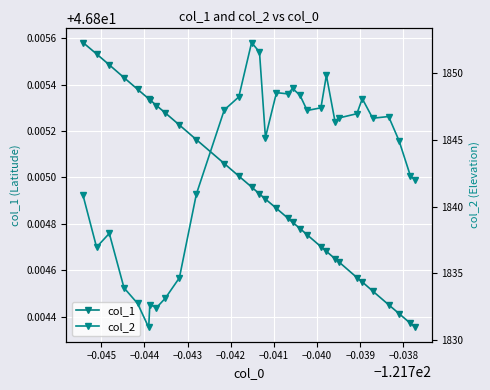

True or false: col_2 and col_1 cross at least once.

False